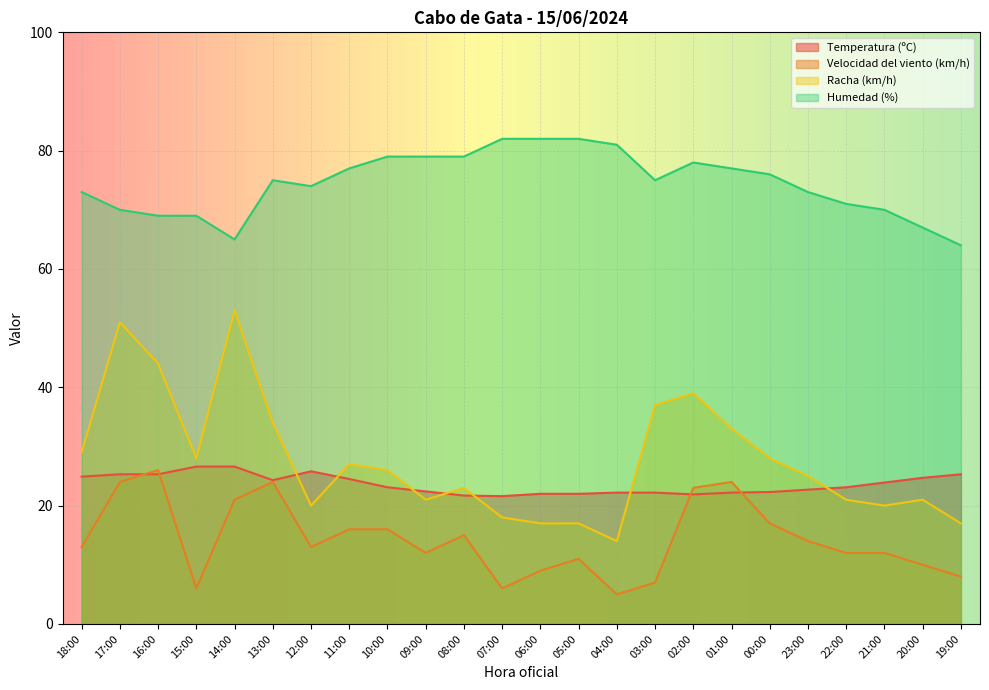

What is the sum of all Temperatura (ºC) values?

566.6